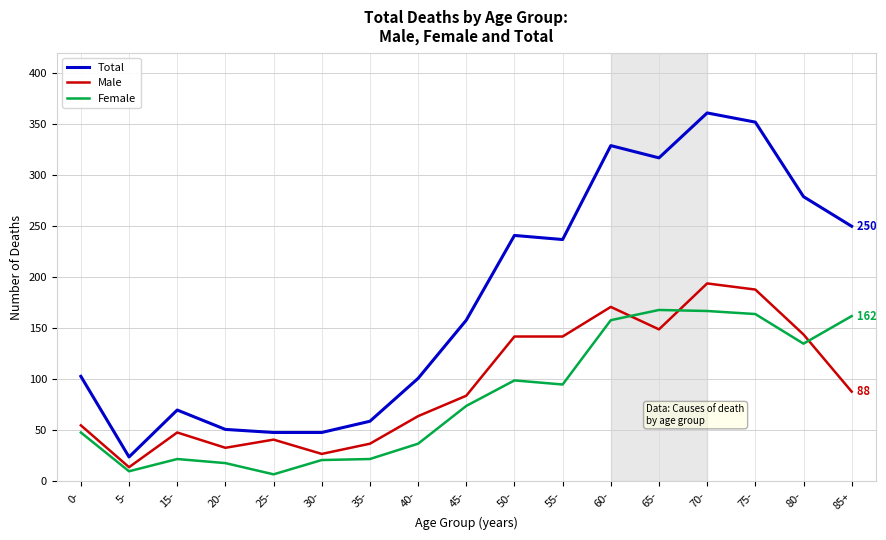

True or false: Total and Female cross at least once.

False